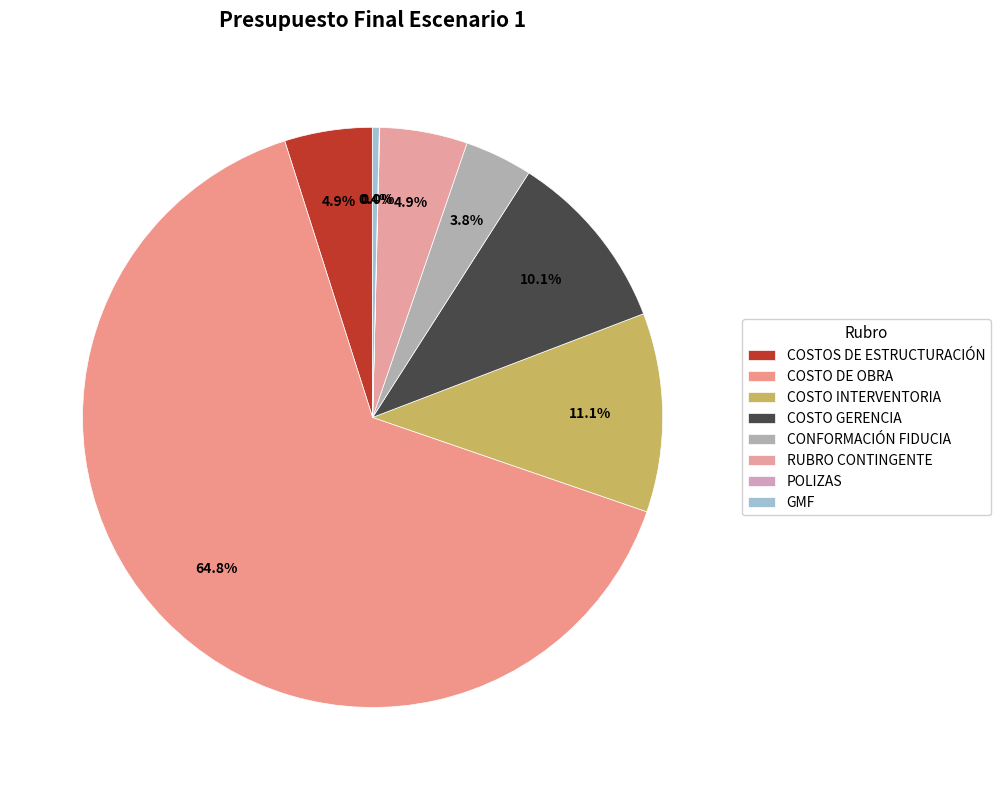

What is the majority slice?

COSTO DE OBRA